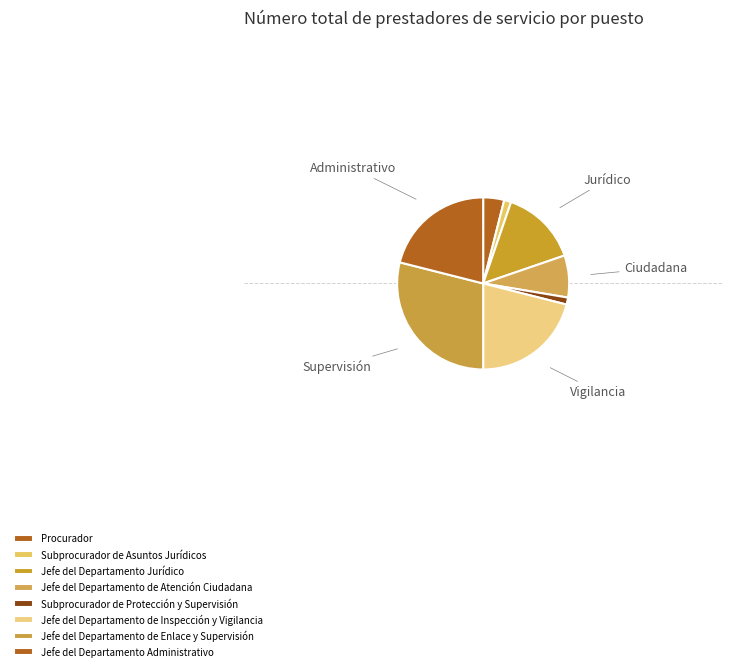

Count the number of slices in the pie.

8